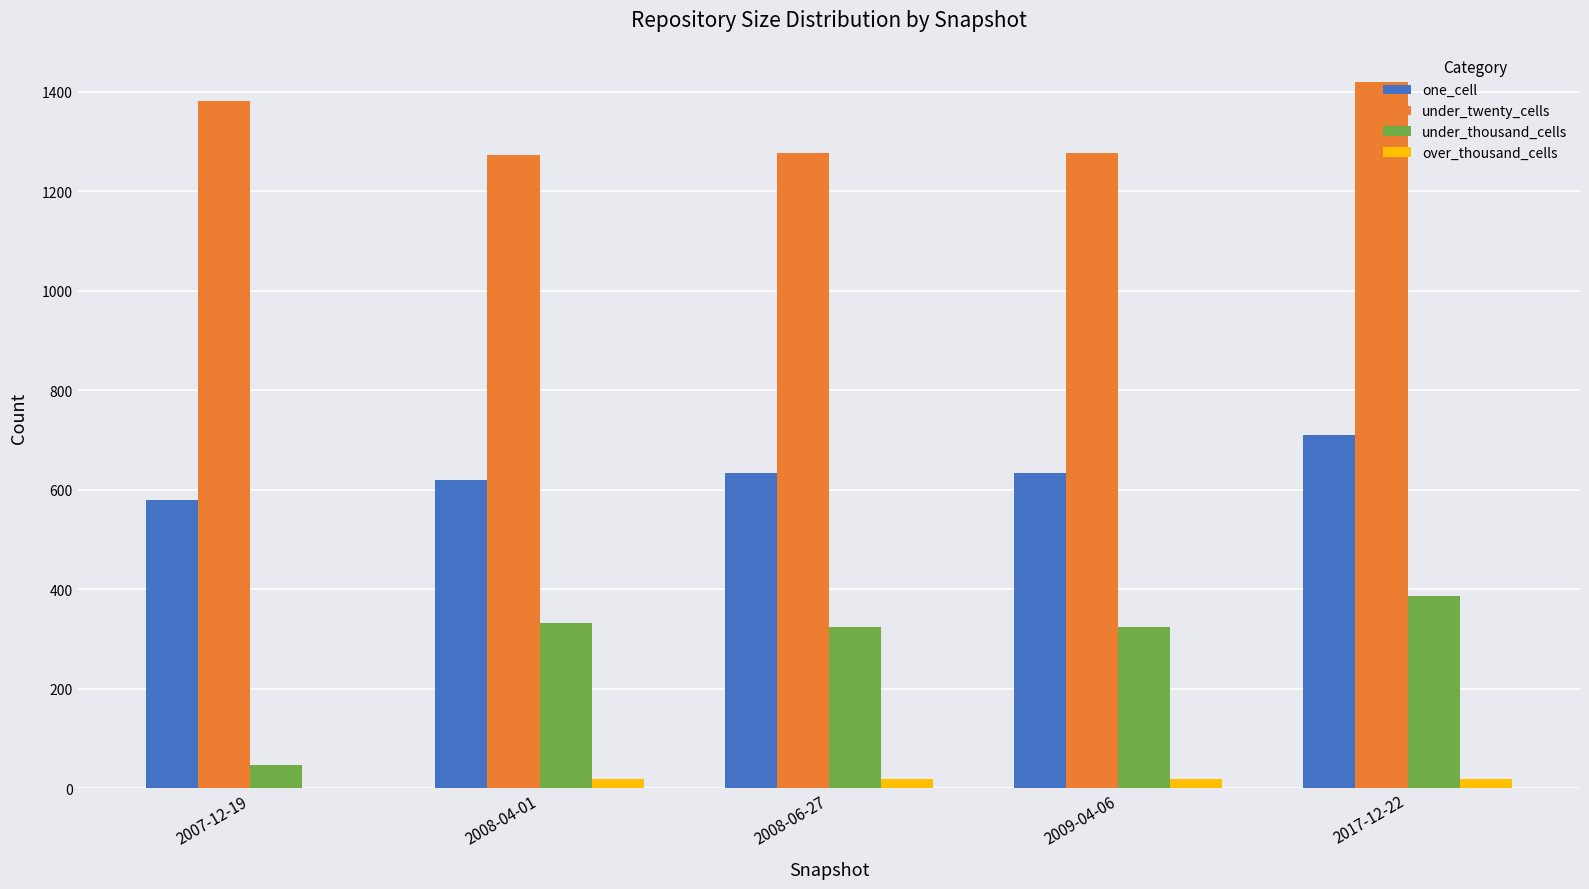

The value of one_cell at 2009-04-06 is 1026. True or false?

False